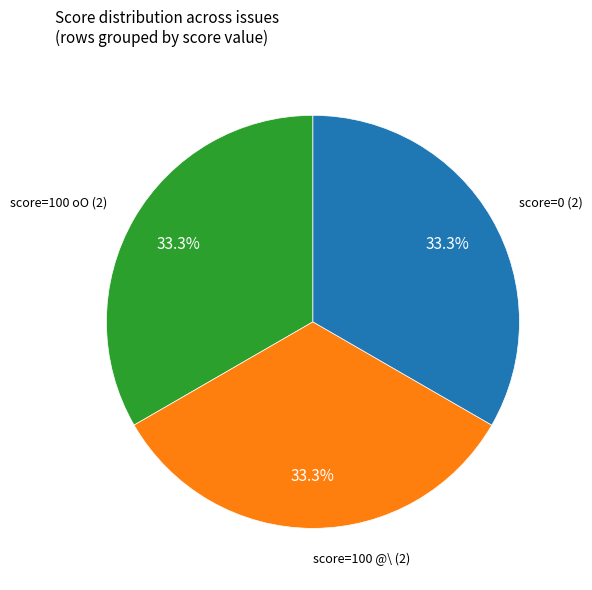

Is there a majority slice in this chart?

No